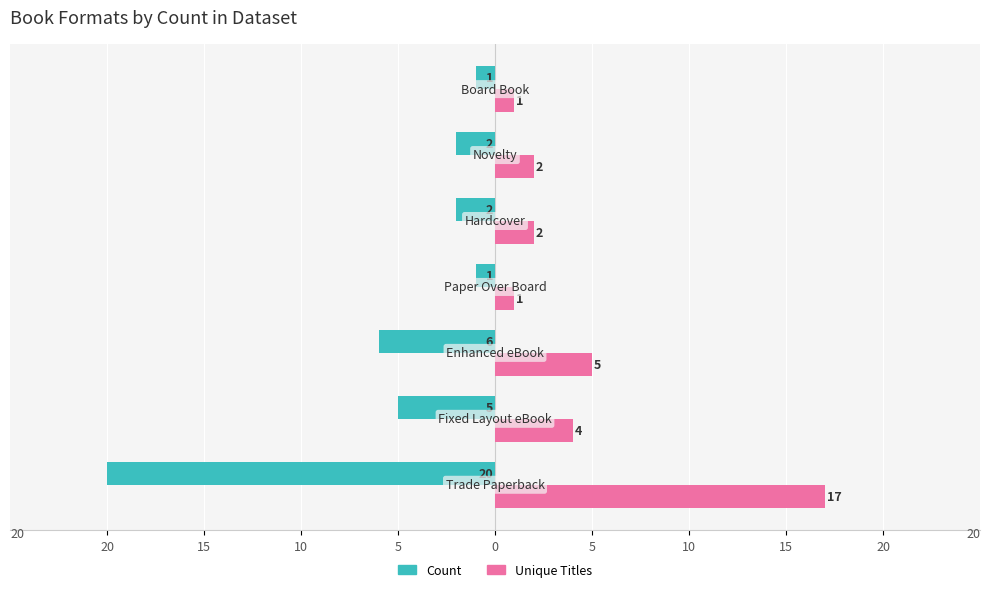

Reading right to left, what are all the values shown in this chart?

Count: -1	-2	-2	-1	-6	-5	-20
Unique Titles: 1	2	2	1	5	4	17